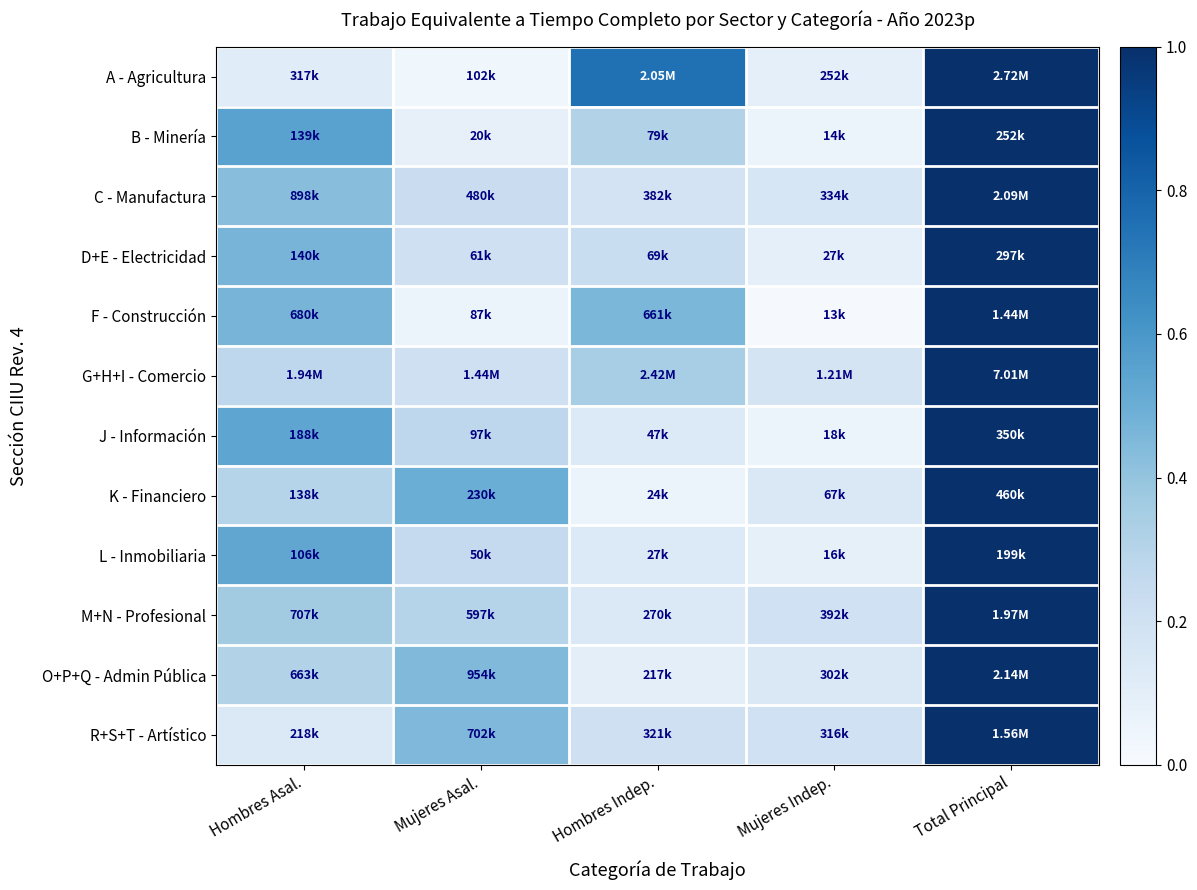

Reading left to right, what are all the values shown in this chart?

A - Agricultura: Hombres Asal.=0.1	Mujeres Asal.=0.0	Hombres Indep.=0.8	Mujeres Indep.=0.1	Total Principal=1.0
B - Minería: Hombres Asal.=0.6	Mujeres Asal.=0.1	Hombres Indep.=0.3	Mujeres Indep.=0.1	Total Principal=1.0
C - Manufactura: Hombres Asal.=0.4	Mujeres Asal.=0.2	Hombres Indep.=0.2	Mujeres Indep.=0.2	Total Principal=1.0
D+E - Electricidad: Hombres Asal.=0.5	Mujeres Asal.=0.2	Hombres Indep.=0.2	Mujeres Indep.=0.1	Total Principal=1.0
F - Construcción: Hombres Asal.=0.5	Mujeres Asal.=0.1	Hombres Indep.=0.5	Mujeres Indep.=0.0	Total Principal=1.0
G+H+I - Comercio: Hombres Asal.=0.3	Mujeres Asal.=0.2	Hombres Indep.=0.3	Mujeres Indep.=0.2	Total Principal=1.0
J - Información: Hombres Asal.=0.5	Mujeres Asal.=0.3	Hombres Indep.=0.1	Mujeres Indep.=0.1	Total Principal=1.0
K - Financiero: Hombres Asal.=0.3	Mujeres Asal.=0.5	Hombres Indep.=0.1	Mujeres Indep.=0.1	Total Principal=1.0
L - Inmobiliaria: Hombres Asal.=0.5	Mujeres Asal.=0.3	Hombres Indep.=0.1	Mujeres Indep.=0.1	Total Principal=1.0
M+N - Profesional: Hombres Asal.=0.4	Mujeres Asal.=0.3	Hombres Indep.=0.1	Mujeres Indep.=0.2	Total Principal=1.0
O+P+Q - Admin Pública: Hombres Asal.=0.3	Mujeres Asal.=0.4	Hombres Indep.=0.1	Mujeres Indep.=0.1	Total Principal=1.0
R+S+T - Artístico: Hombres Asal.=0.1	Mujeres Asal.=0.5	Hombres Indep.=0.2	Mujeres Indep.=0.2	Total Principal=1.0